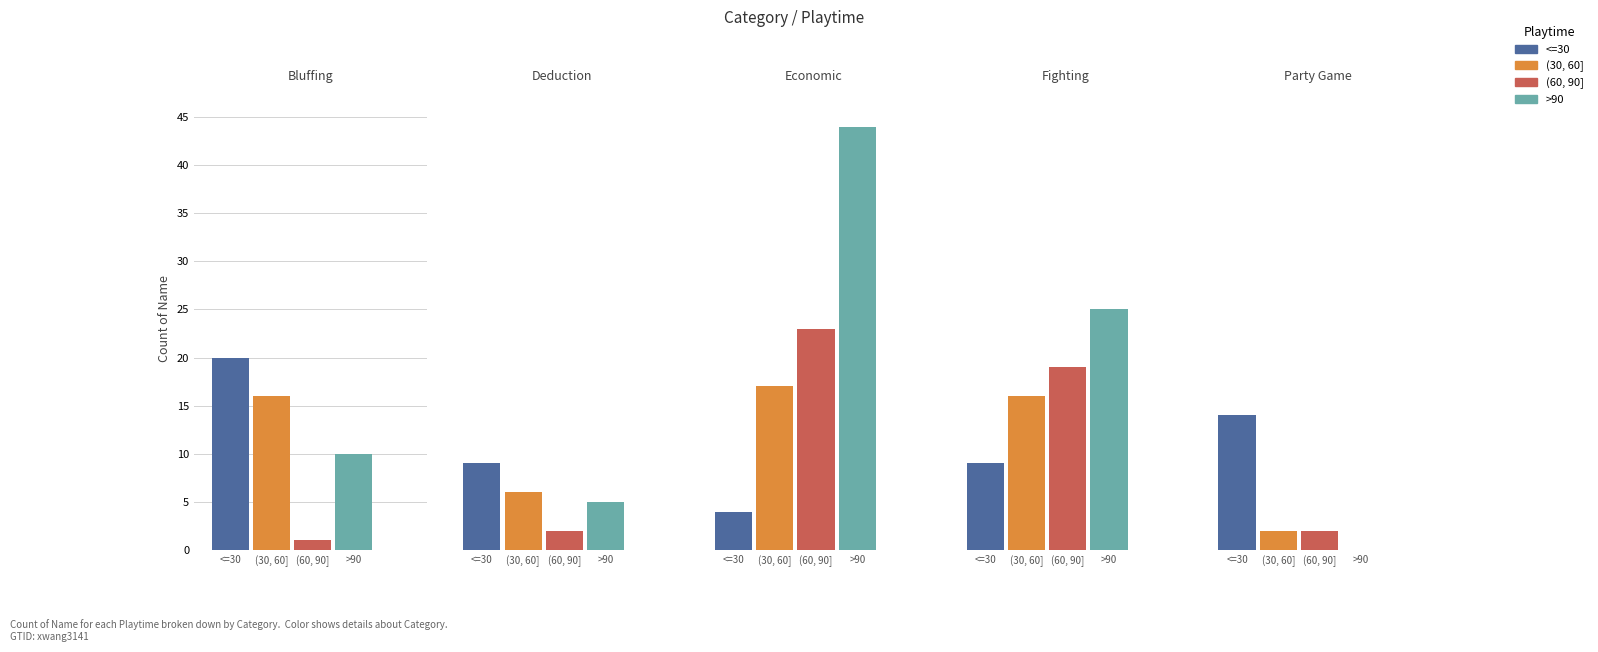

Reading left to right, transcribe all the data shown in this chart.

<=30: 0=20	1=9	2=4	3=9	4=14
(30, 60]: 0=16	1=6	2=17	3=16	4=2
(60, 90]: 0=1	1=2	2=23	3=19	4=2
>90: 0=10	1=5	2=44	3=25	4=0